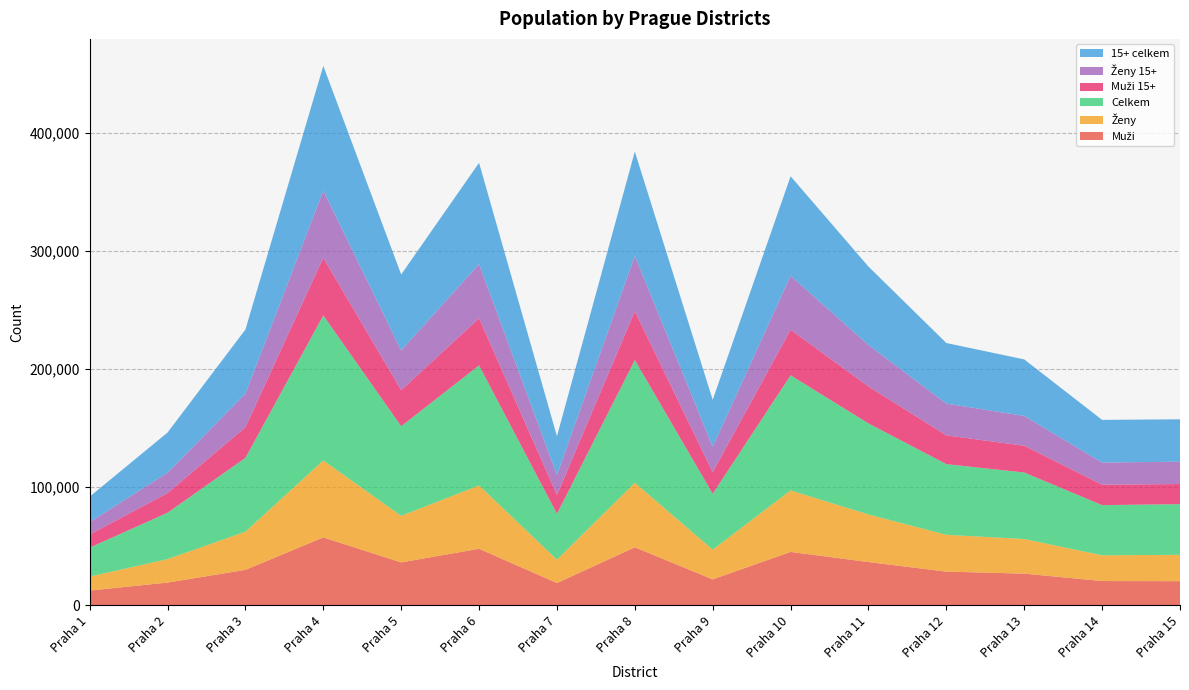

Reading right to left, what are all the values shown in this chart?

Muži: Praha 15=20546	Praha 14=20669	Praha 13=26929	Praha 12=28635	Praha 11=36728	Praha 10=45305	Praha 9=22075	Praha 8=49199	Praha 7=18973	Praha 6=47965	Praha 5=36433	Praha 4=57568	Praha 3=30126	Praha 2=19365	Praha 1=12618
Ženy: Praha 15=22298	Praha 14=21768	Praha 13=29289	Praha 12=31138	Praha 11=40264	Praha 10=52034	Praha 9=25151	Praha 8=54587	Praha 7=19786	Praha 6=53570	Praha 5=39373	Praha 4=65102	Praha 3=32303	Praha 2=19847	Praha 1=11823
Celkem: Praha 15=42844	Praha 14=42437	Praha 13=56218	Praha 12=59773	Praha 11=76992	Praha 10=97339	Praha 9=47226	Praha 8=103786	Praha 7=38759	Praha 6=101535	Praha 5=75806	Praha 4=122670	Praha 3=62429	Praha 2=39212	Praha 1=24441
Muži 15+: Praha 15=17029	Praha 14=17285	Praha 13=22644	Praha 12=24337	Praha 11=31235	Praha 10=38569	Praha 9=18299	Praha 8=41289	Praha 7=15968	Praha 6=39860	Praha 5=30438	Praha 4=48807	Praha 3=25886	Praha 2=16636	Praha 1=11119
Ženy 15+: Praha 15=18863	Praha 14=18760	Praha 13=25200	Praha 12=26889	Praha 11=35091	Praha 10=45606	Praha 9=21436	Praha 8=46900	Praha 7=16845	Praha 6=45816	Praha 5=33734	Praha 4=56731	Praha 3=28381	Praha 2=17282	Praha 1=10464
15+ celkem: Praha 15=35892	Praha 14=36045	Praha 13=47844	Praha 12=51226	Praha 11=66326	Praha 10=84175	Praha 9=39735	Praha 8=88189	Praha 7=32813	Praha 6=85676	Praha 5=64172	Praha 4=105538	Praha 3=54267	Praha 2=33918	Praha 1=21583